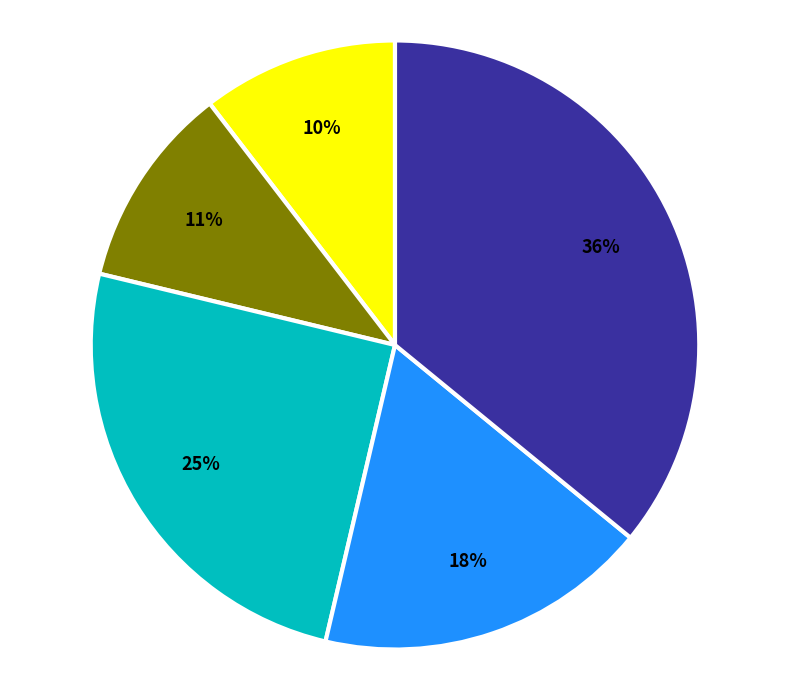

How many slices are in this pie chart?

5